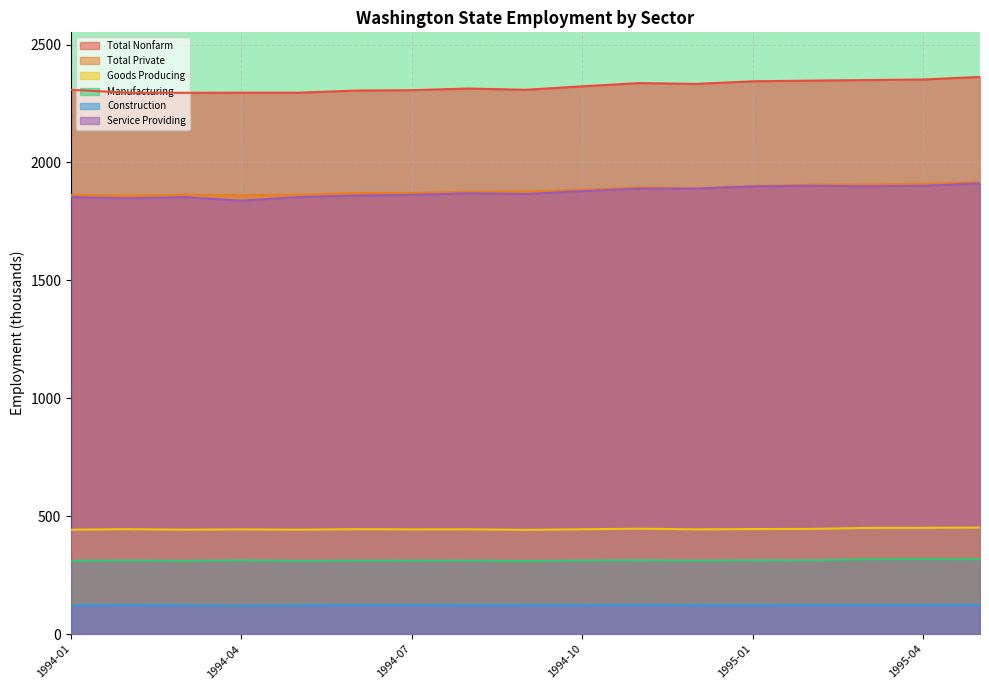

Is it true that Service Providing equals 1837.8 at 1994-04?

True